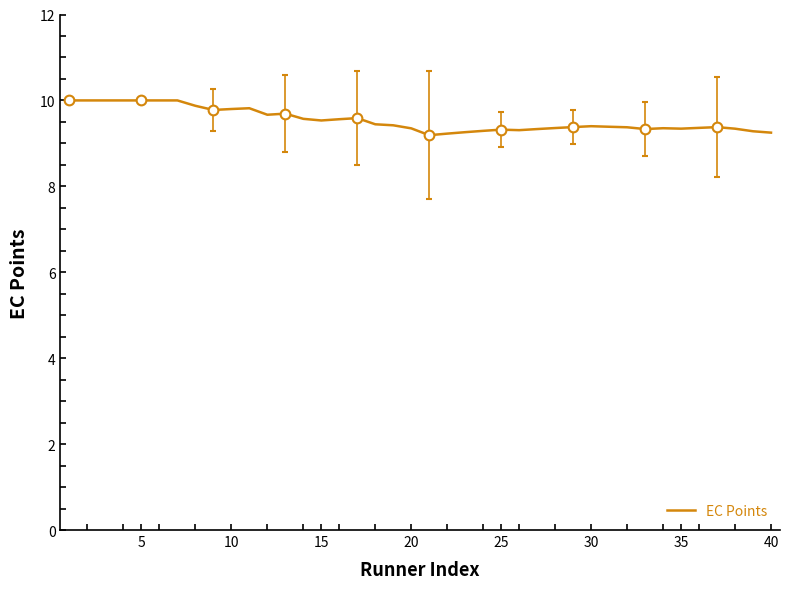

What is the minimum value for EC Points?

9.2